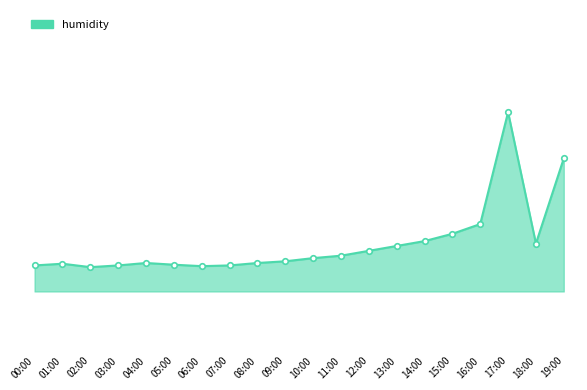

Does the chart have visible grid lines?

No